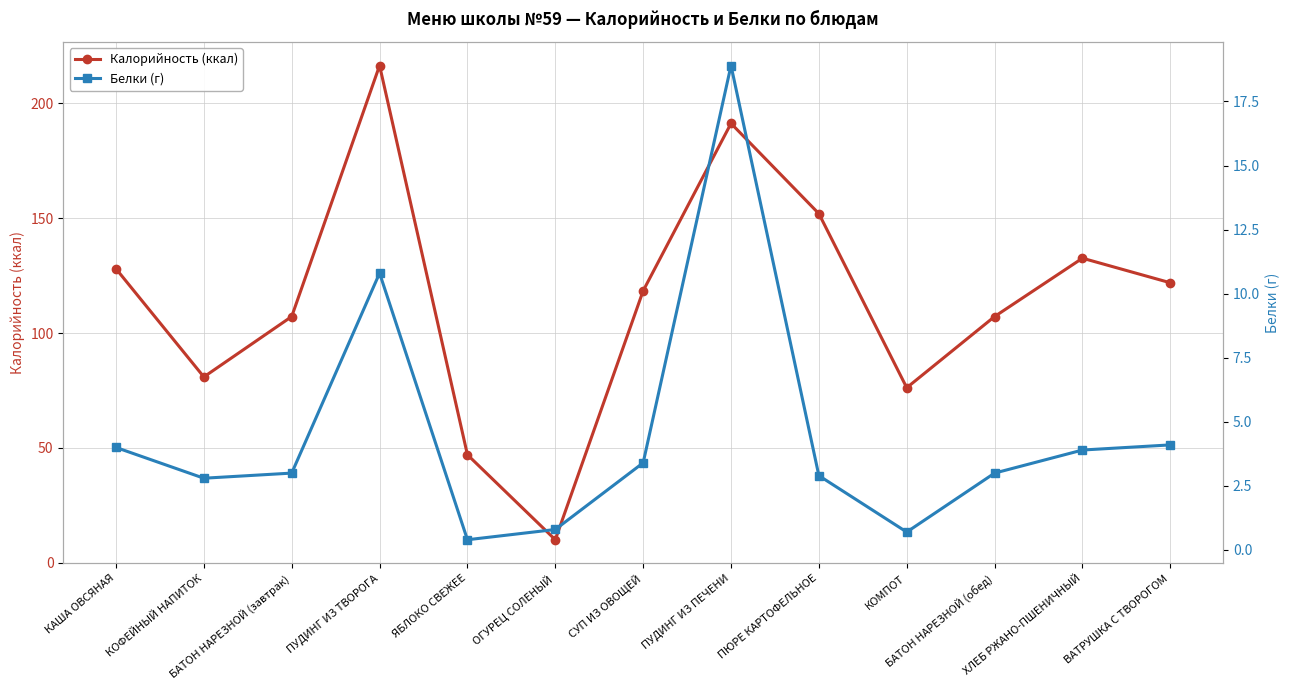

Does the chart display data point markers on the line(s)?

Yes